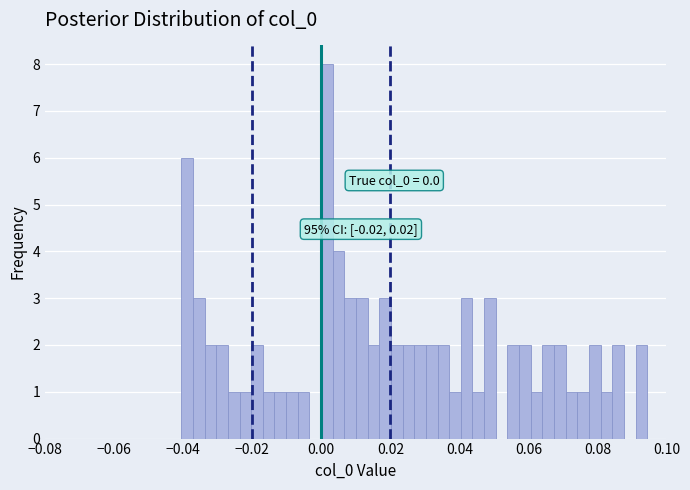

Read against the x-axis, roughly where is the centre of the tallest bar?

0.002